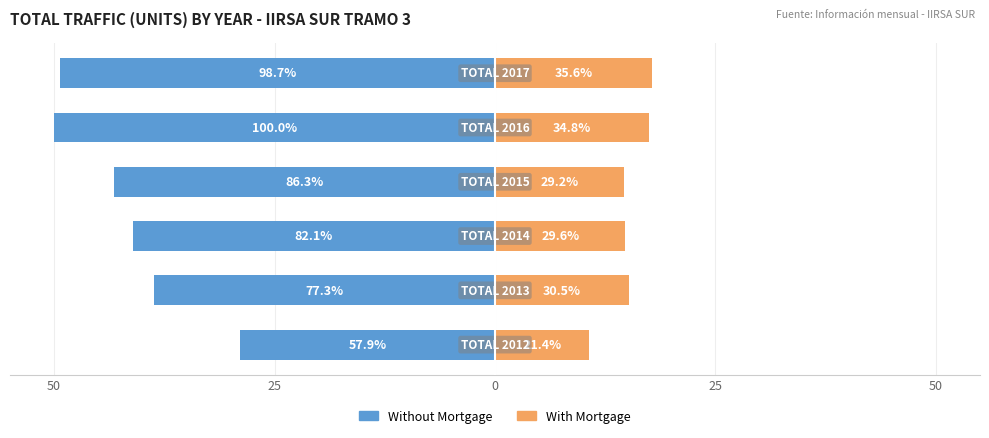

What is the difference between the Without Mortgage values at 0 and 50?

8.9